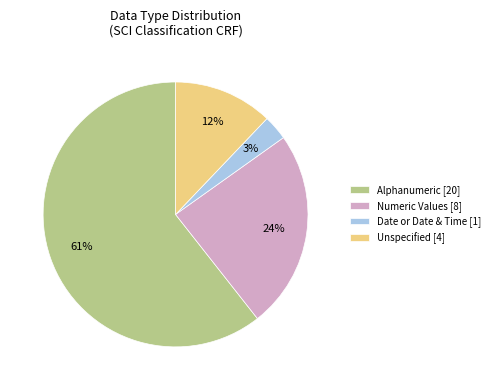

How many slices are in this pie chart?

4